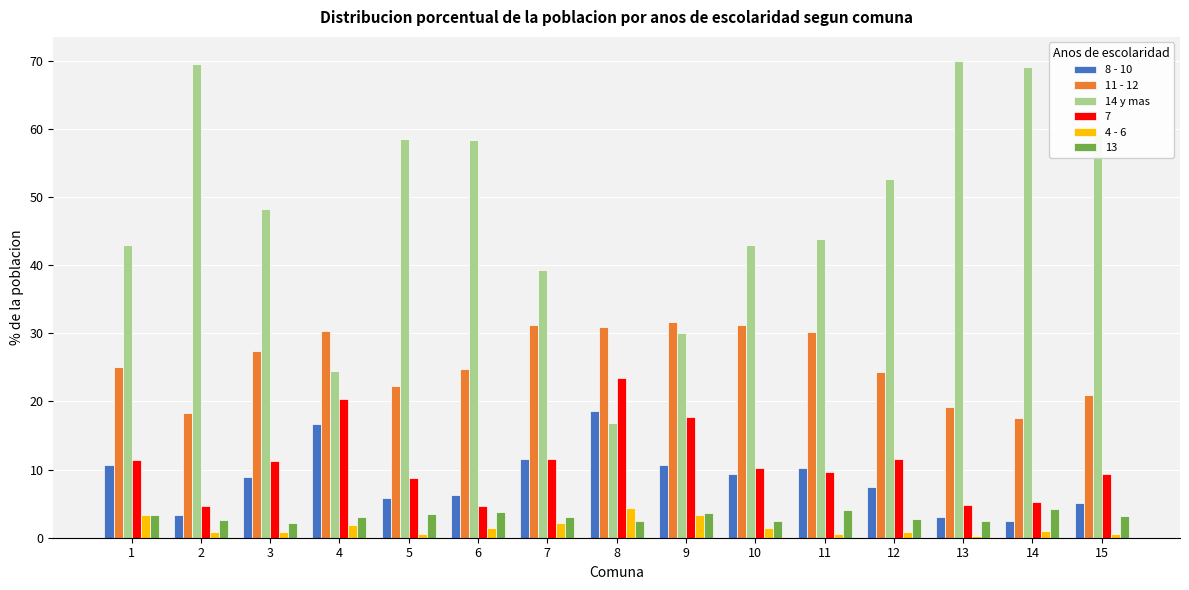

Between 3 and 6, which series saw the biggest shift?

14 y mas